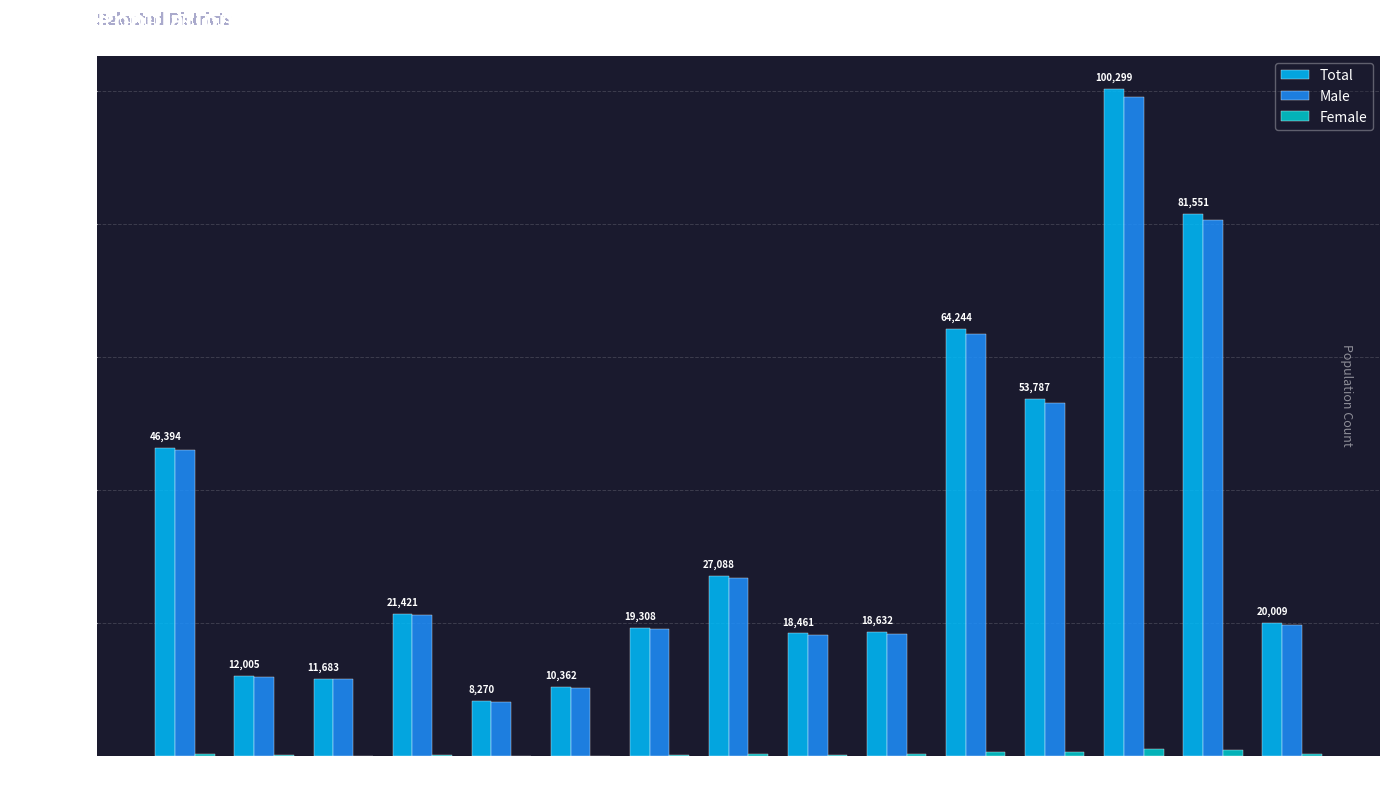

Between 03 and 04, which series saw the biggest shift?

Total